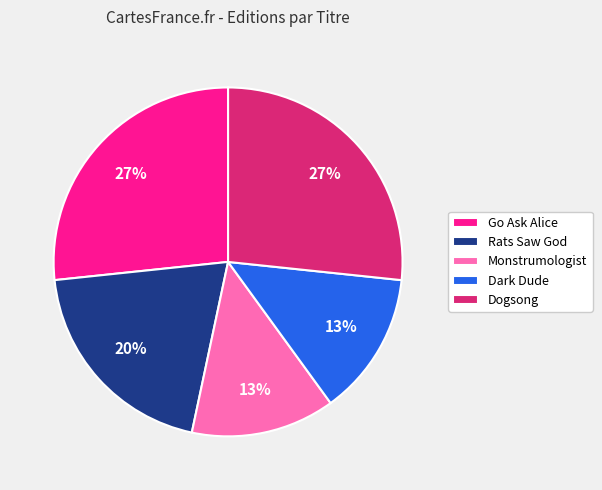

What percentage is the Go Ask Alice slice, to the nearest percent?

27%